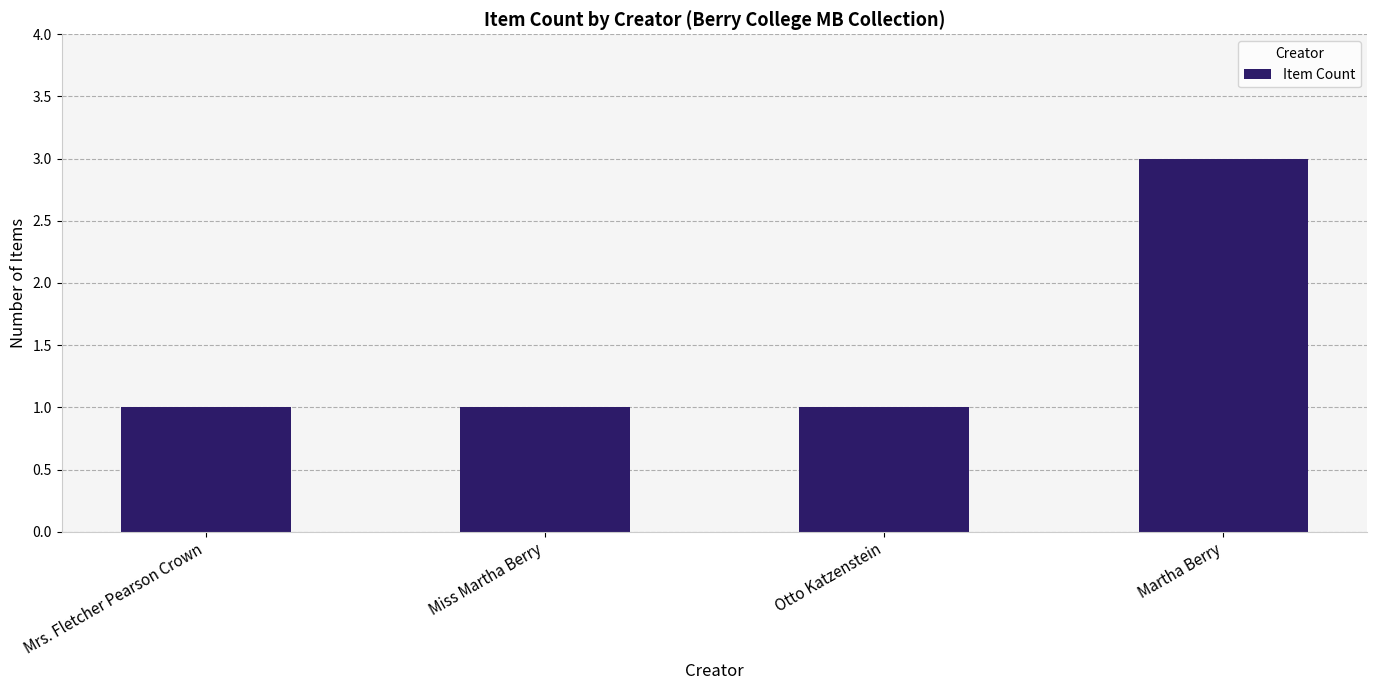

Reading right to left, list all the values displayed in this chart.

3	1	1	1